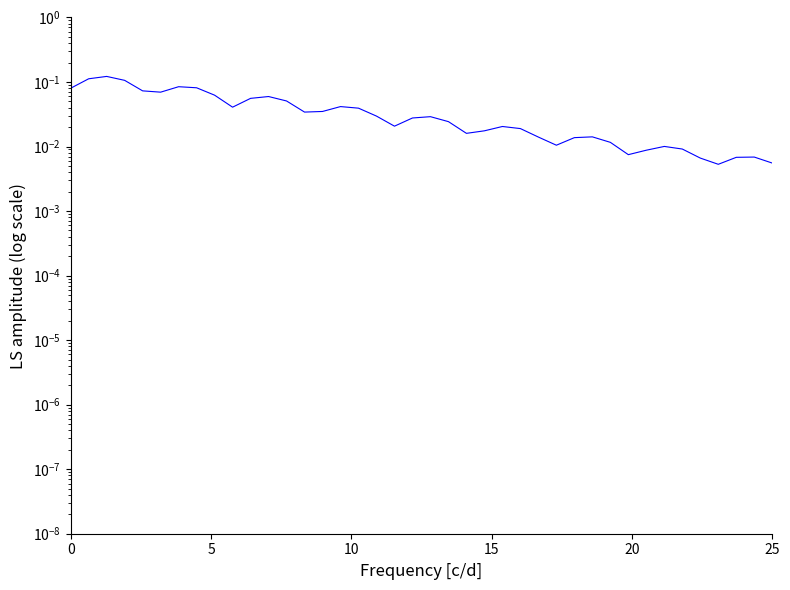

What are all the series names shown in the legend?

a, E_coh